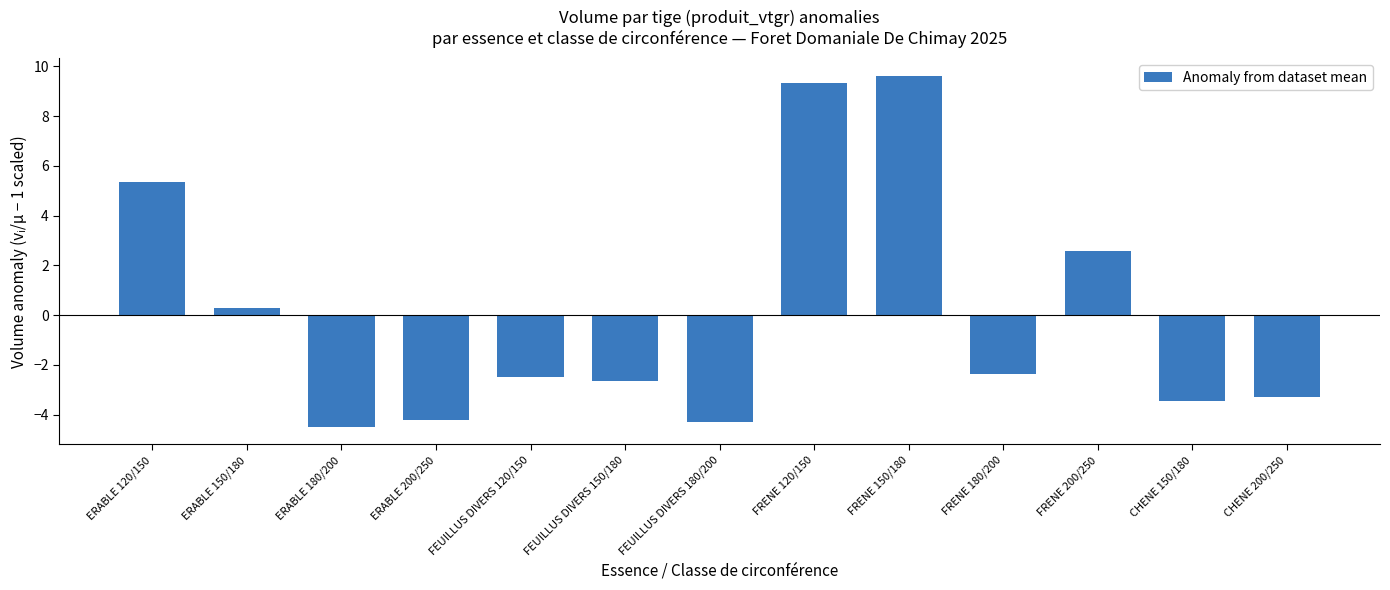

The value at FEUILLUS DIVERS 180/200 is -4.3. True or false?

True